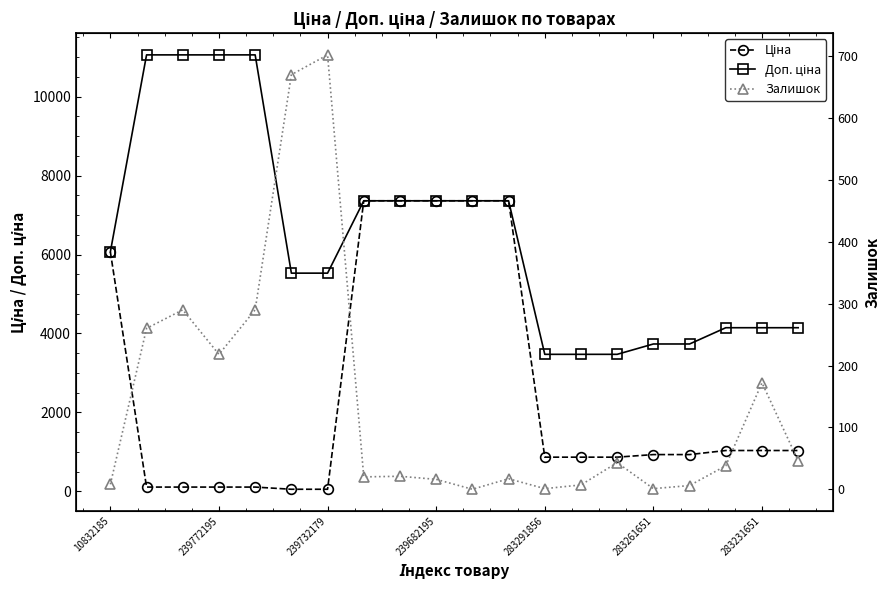

At which label does Залишок reach its minimum?

10